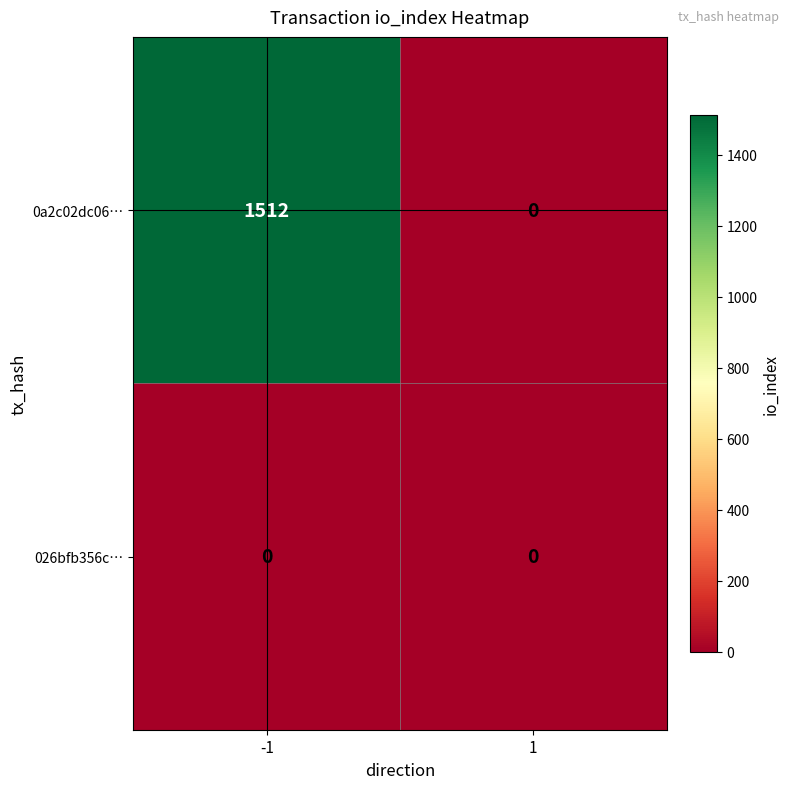

Which series changed the most between -1 and 1?

0a2c02dc06…